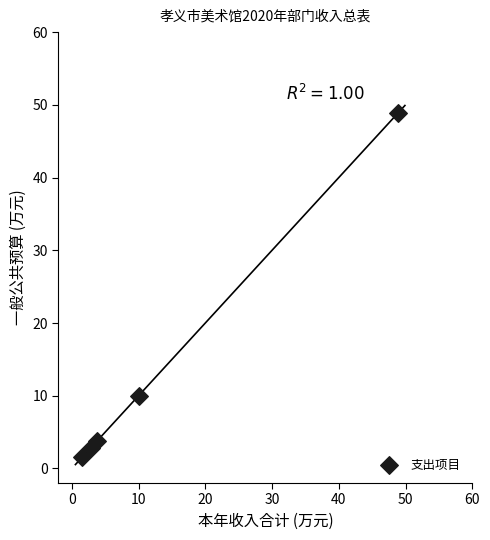

What is the average X value?

13.4